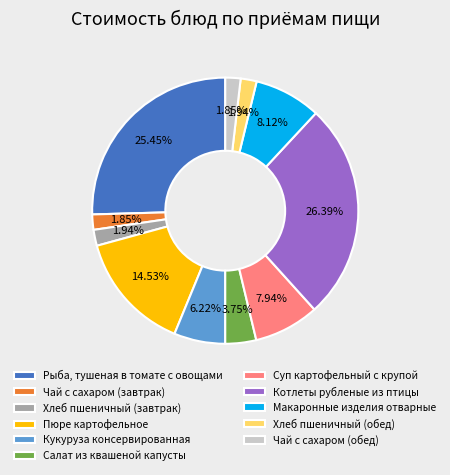

How many segments does this pie chart have?

11